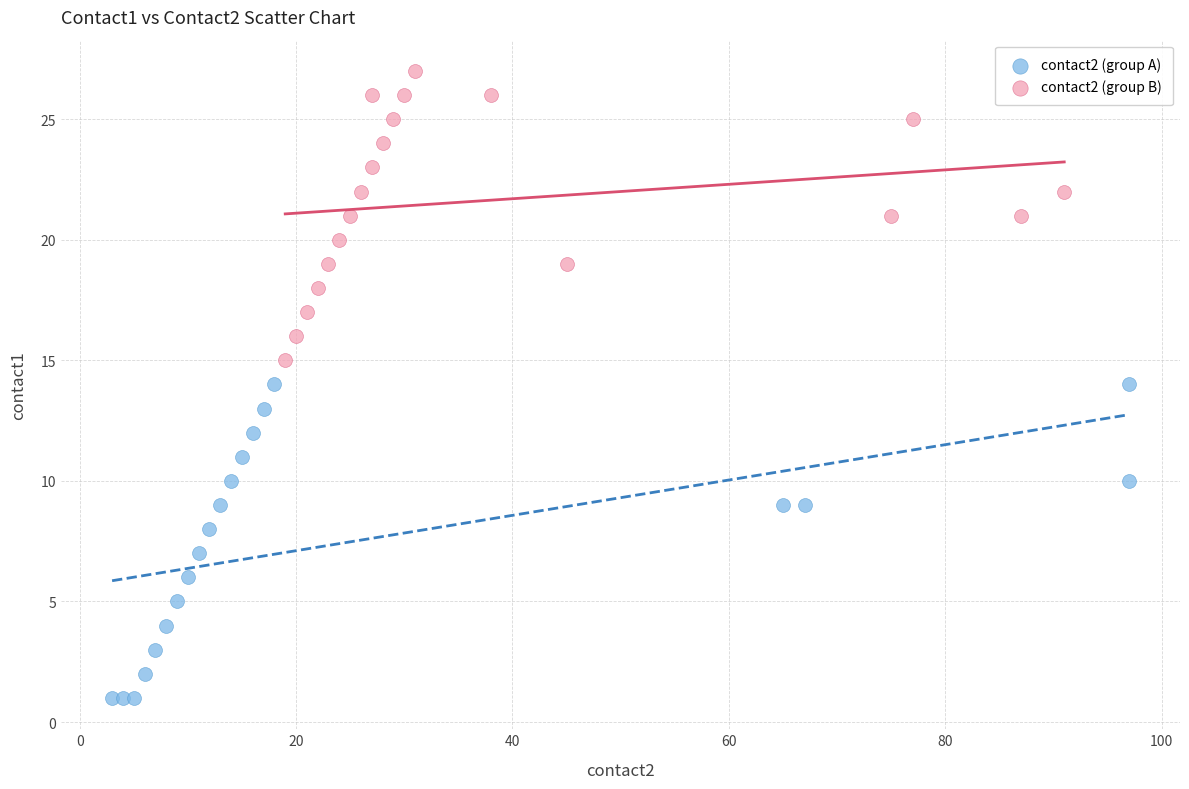

Which series has the largest Y range (max minus min)?

contact2 (group A)